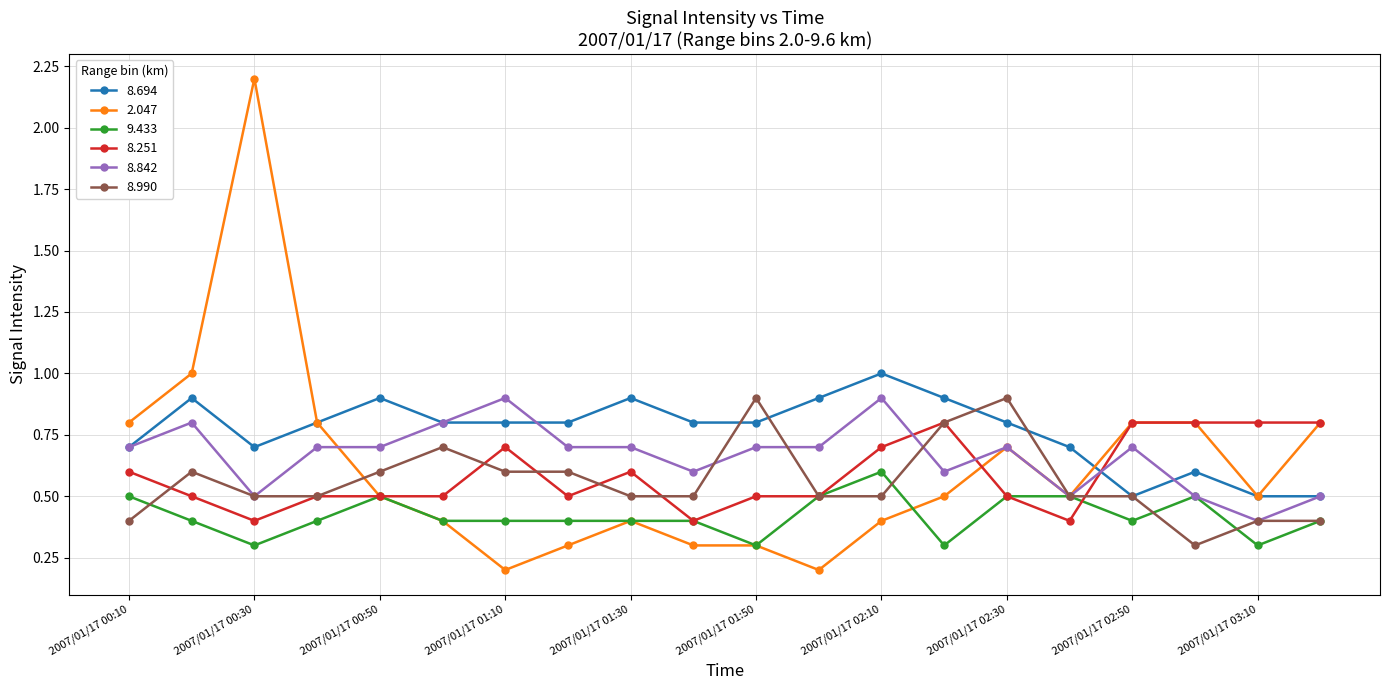

Which series has the largest range (max minus min)?

2.047